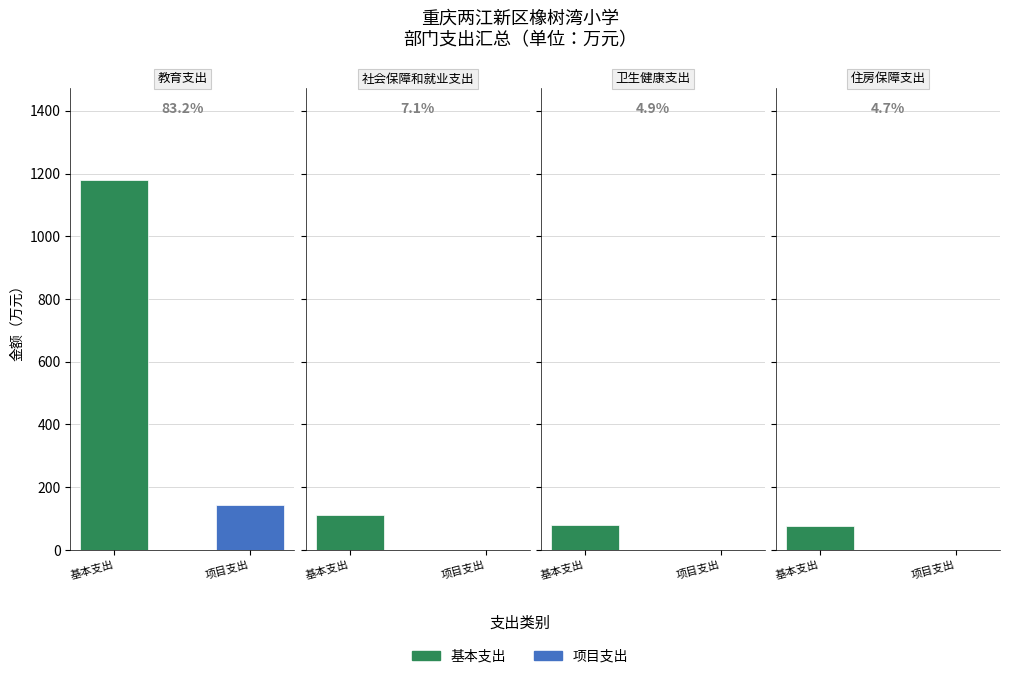

Where is 项目支出 nearest to the value 71?

社会保障和就业支出